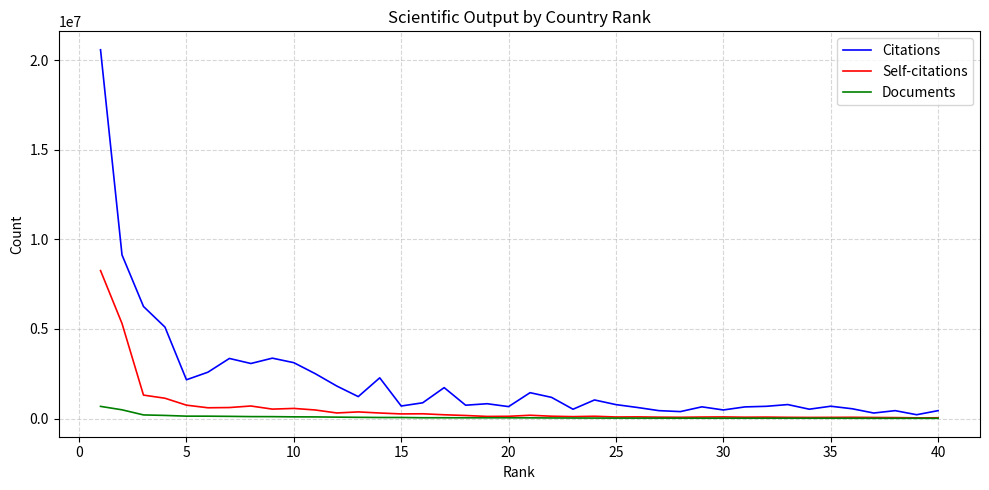

Rank the series by their average value, from highest to lowest.

Citations, Self-citations, Documents